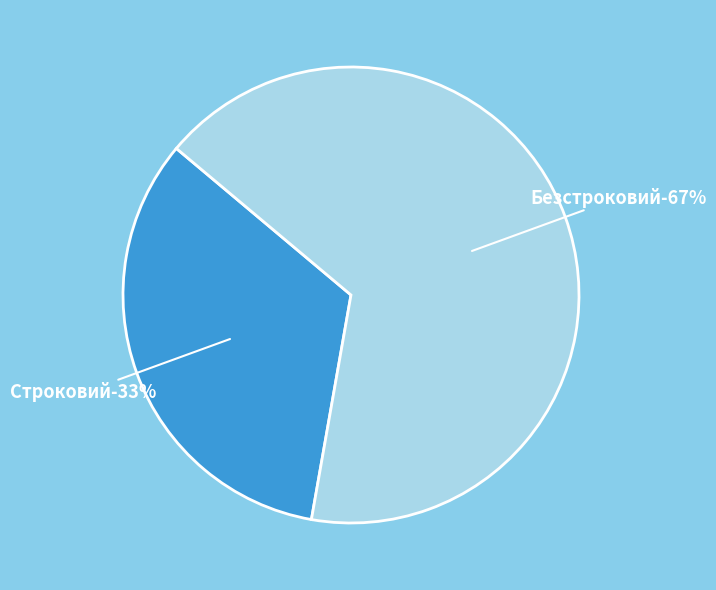

To the nearest percent, what is the average slice percentage?

50%